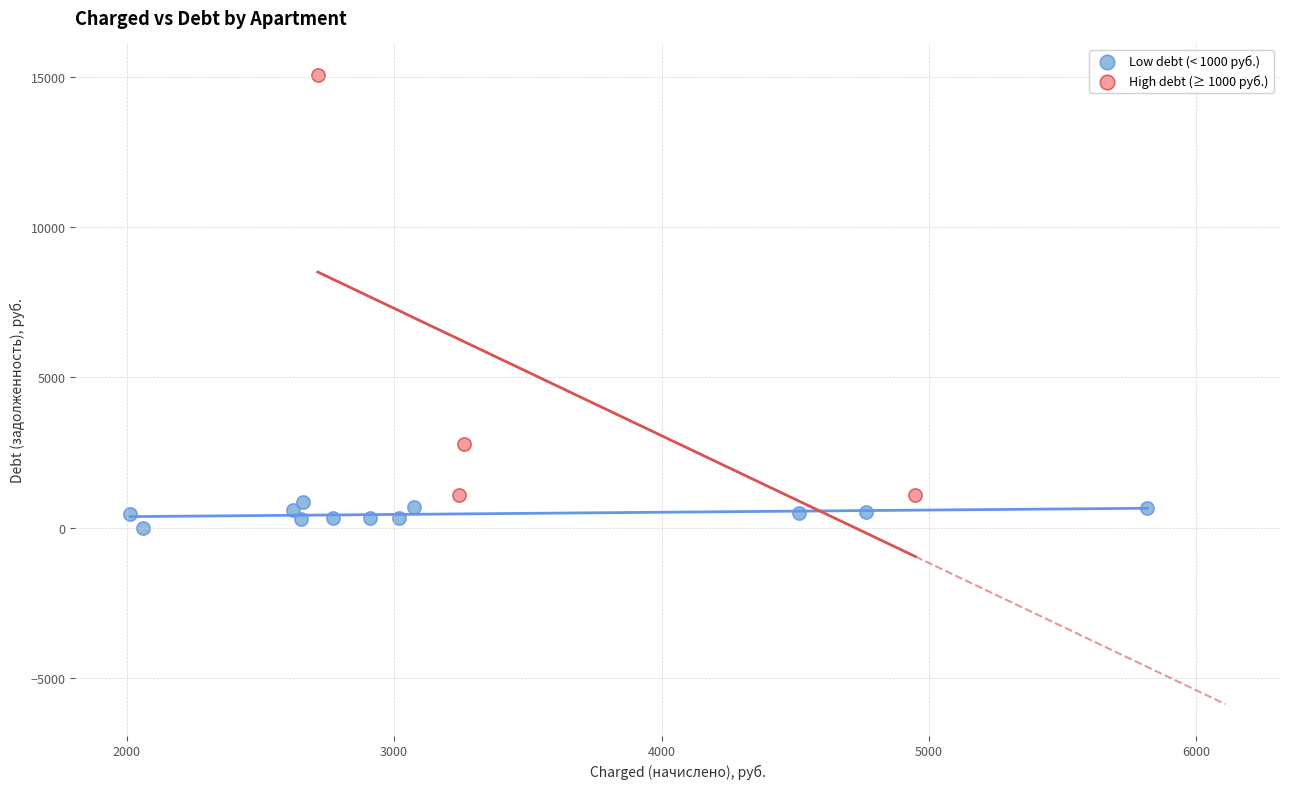

Which series contains the highest Y value?

High debt (≥ 1000 руб.)